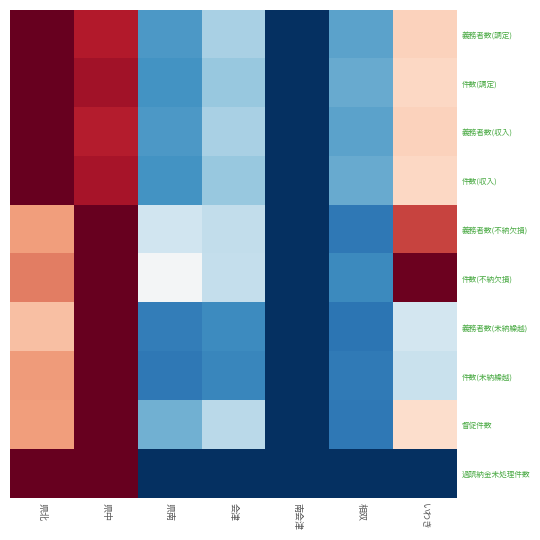

At which category is the sum across all series the highest?

県中